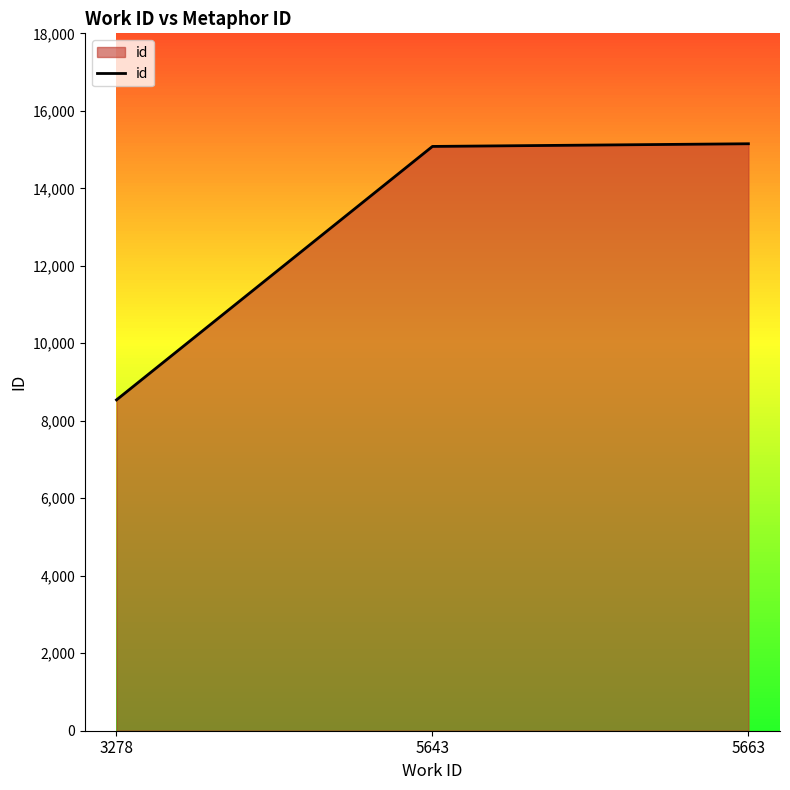

Where is the data nearest to the value 11844?

5643